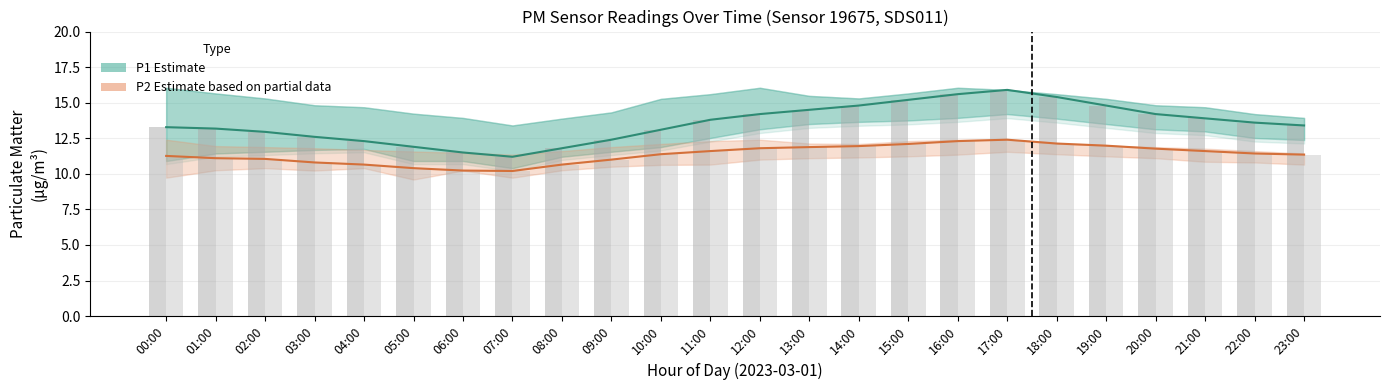

Which series has the largest total across all categories?

P1 (Estimate)